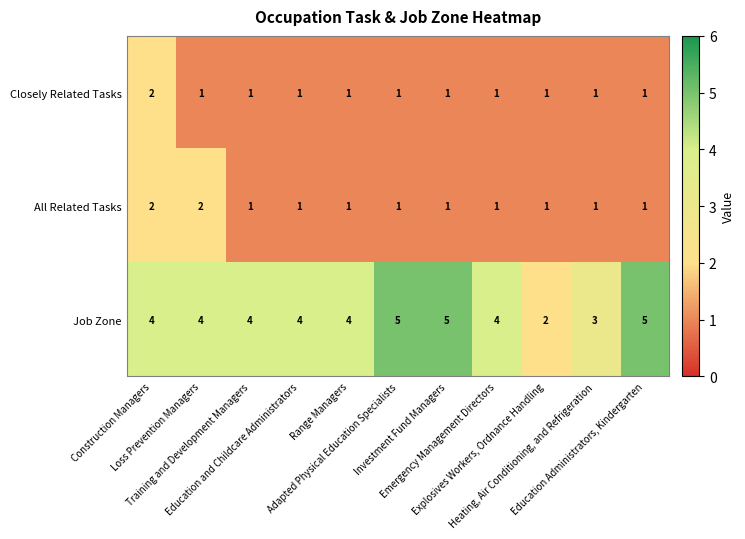

What is the spread (max minus min) of values at Loss Prevention Managers?

3